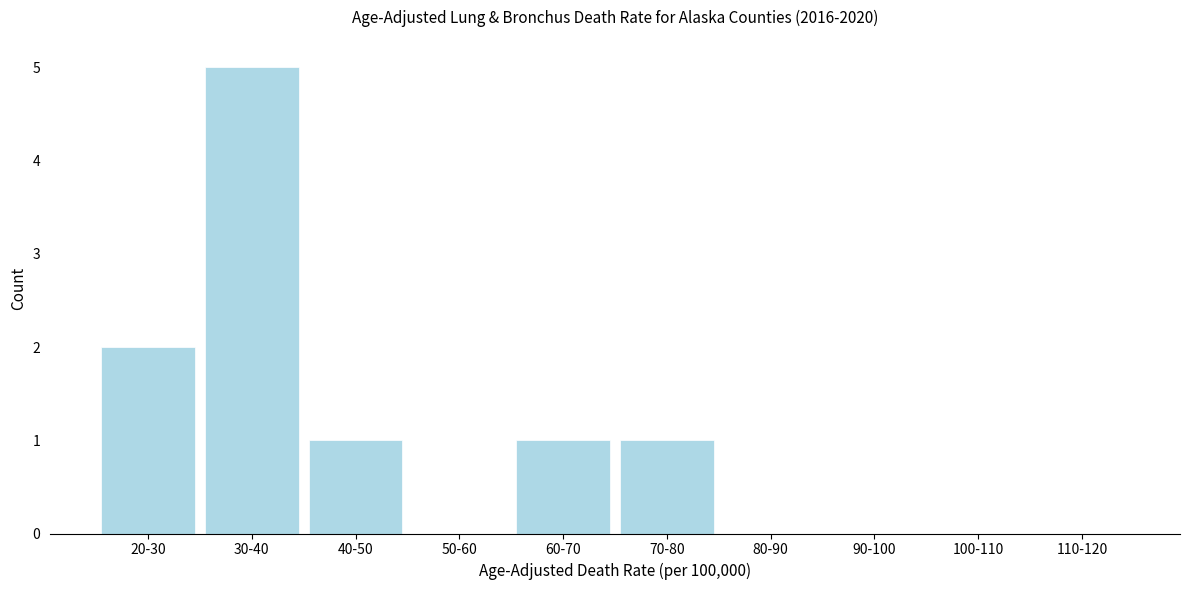

Reading left to right, what are all the values shown in this chart?

20-30=2	30-40=5	40-50=1	50-60=0	60-70=1	70-80=1	80-90=0	90-100=0	100-110=0	110-120=0